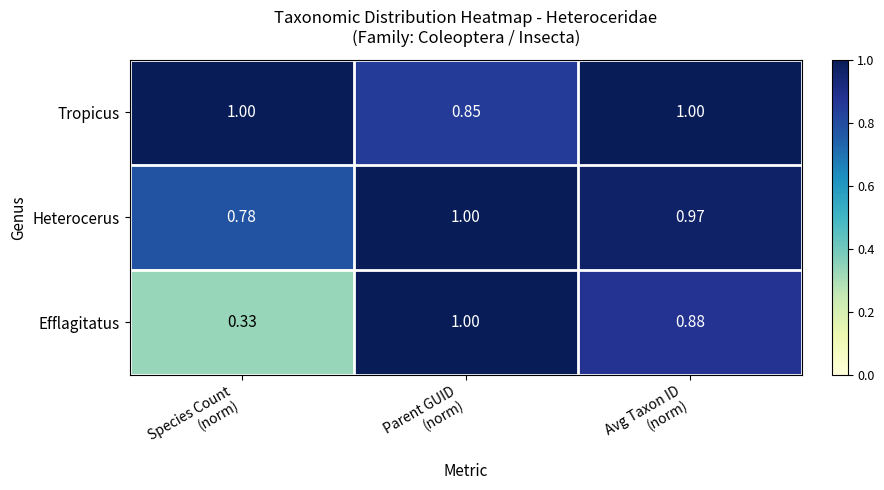

Rank the series by their average value, from lowest to highest.

Efflagitatus, Heterocerus, Tropicus